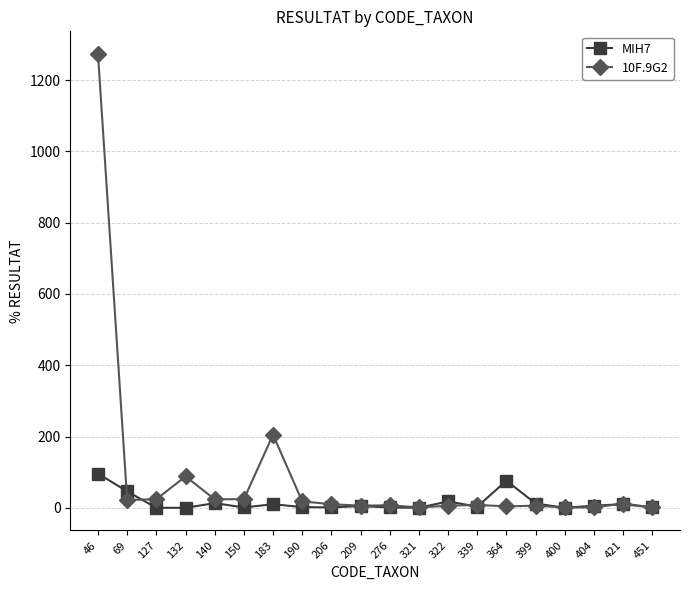

Rank the series by their average value, from lowest to highest.

MIH7, 10F.9G2